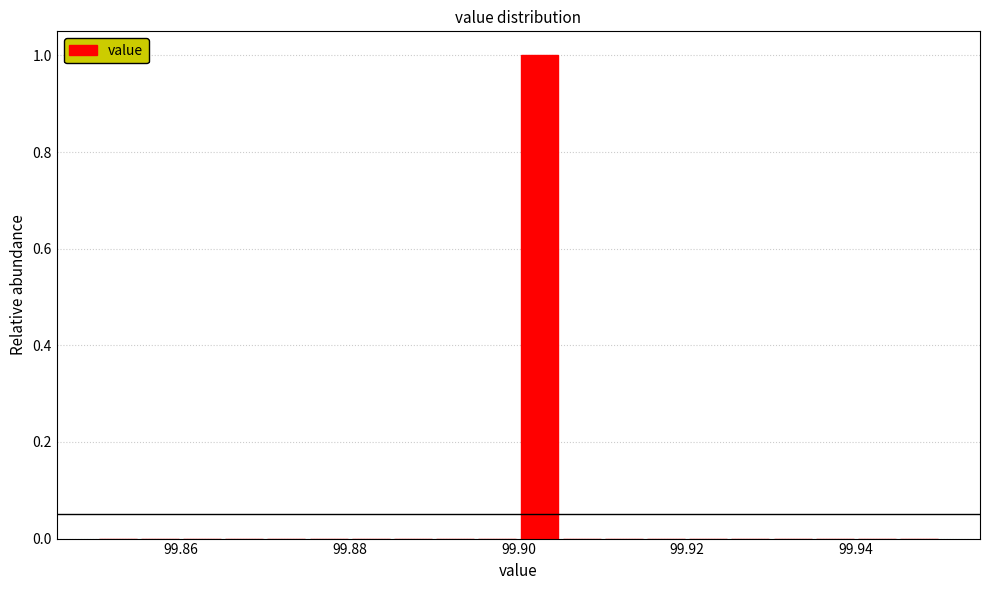

Around what value on the x-axis is the tallest bar? Give the approximate position of its centre, as read against the axis.

99.902